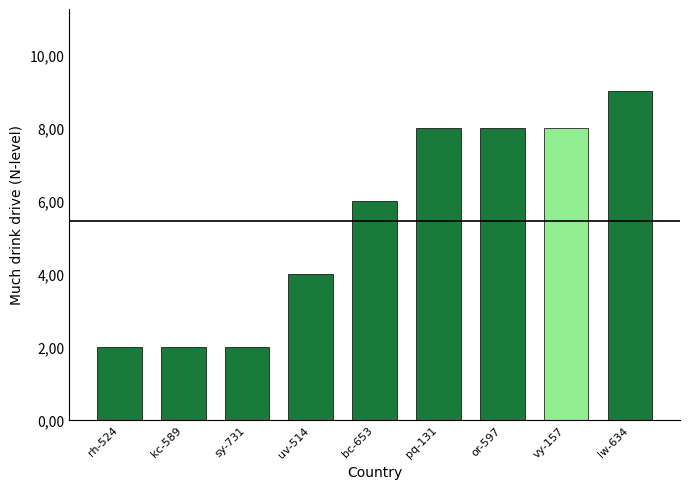

Does the chart contain stacked bars?

No